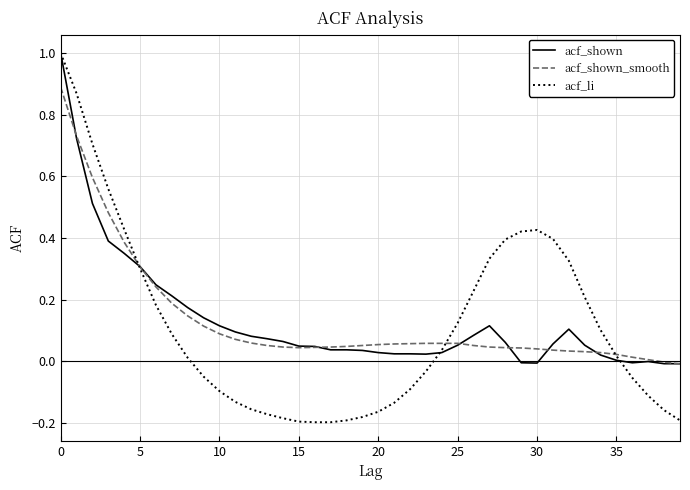

What is the maximum value shown in the chart?

1.0